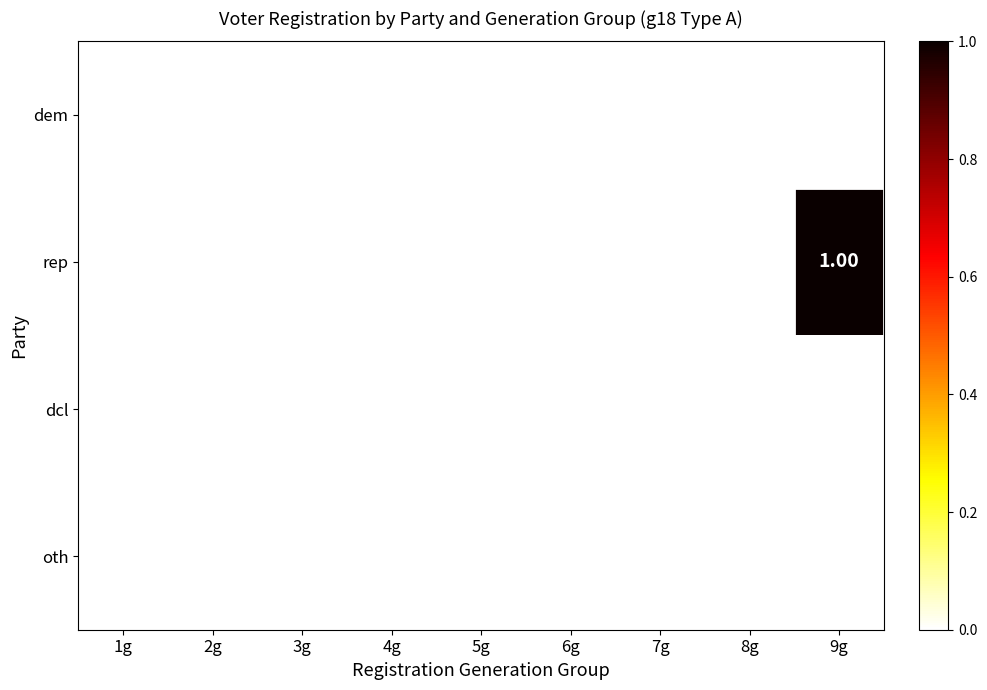

Which series has the widest spread of values?

rep